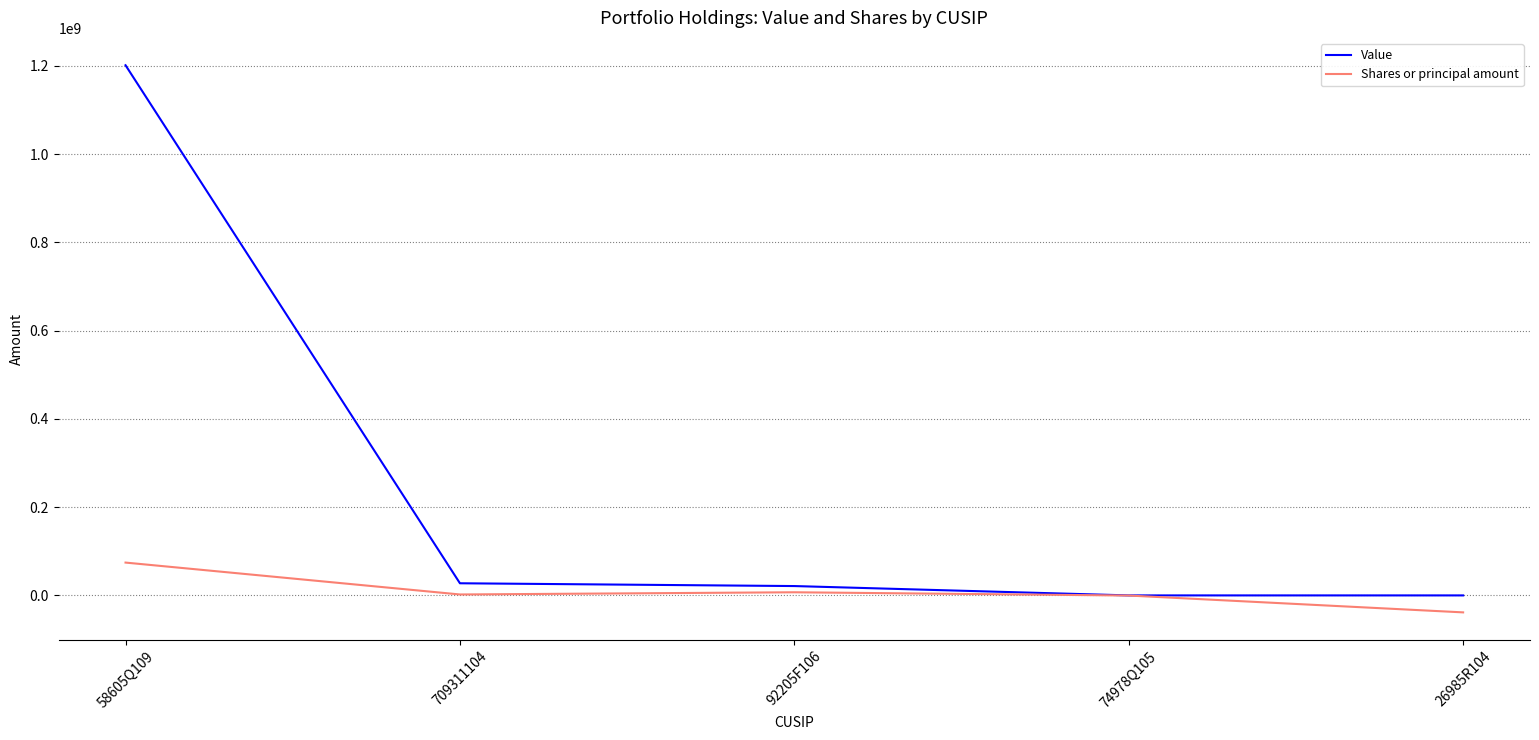

Which series has the largest total across all categories?

Value